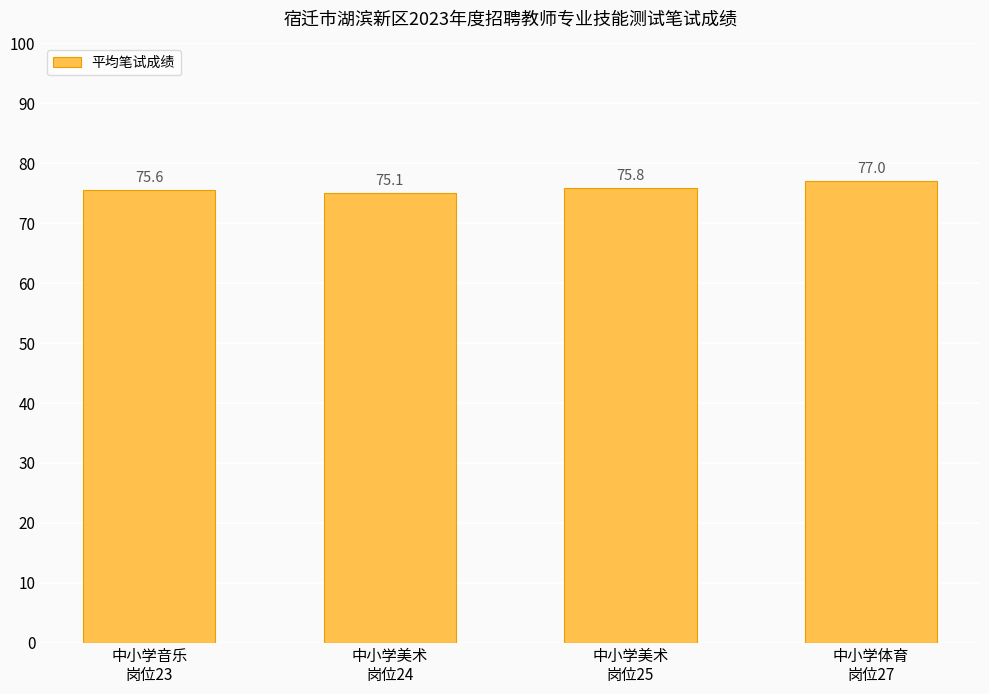

Read the value at 中小学体育
岗位27.

77.0